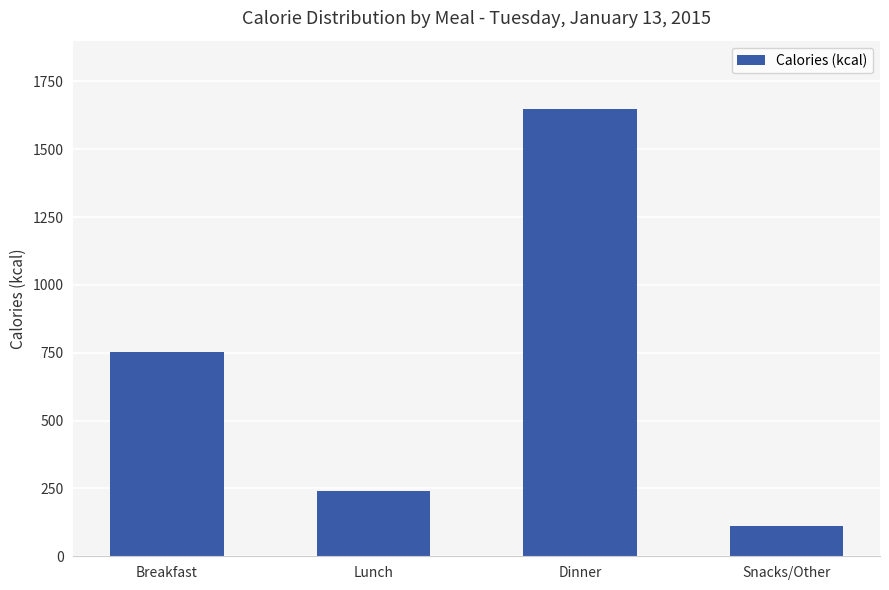

Which category has the lowest value across all series?

Snacks/Other